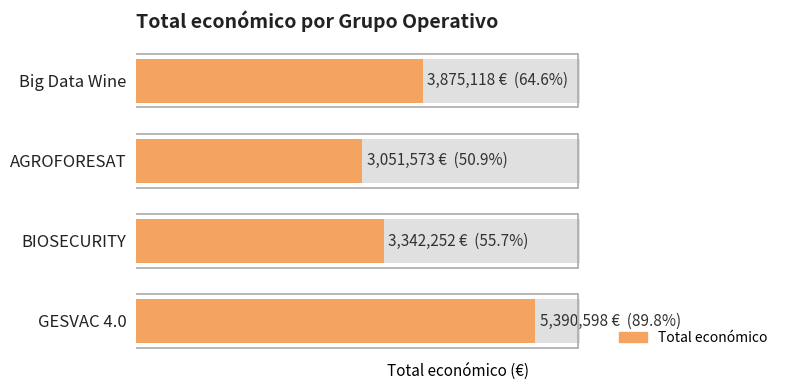

Is it true that the value at AGROFORESAT is 1181559?

False